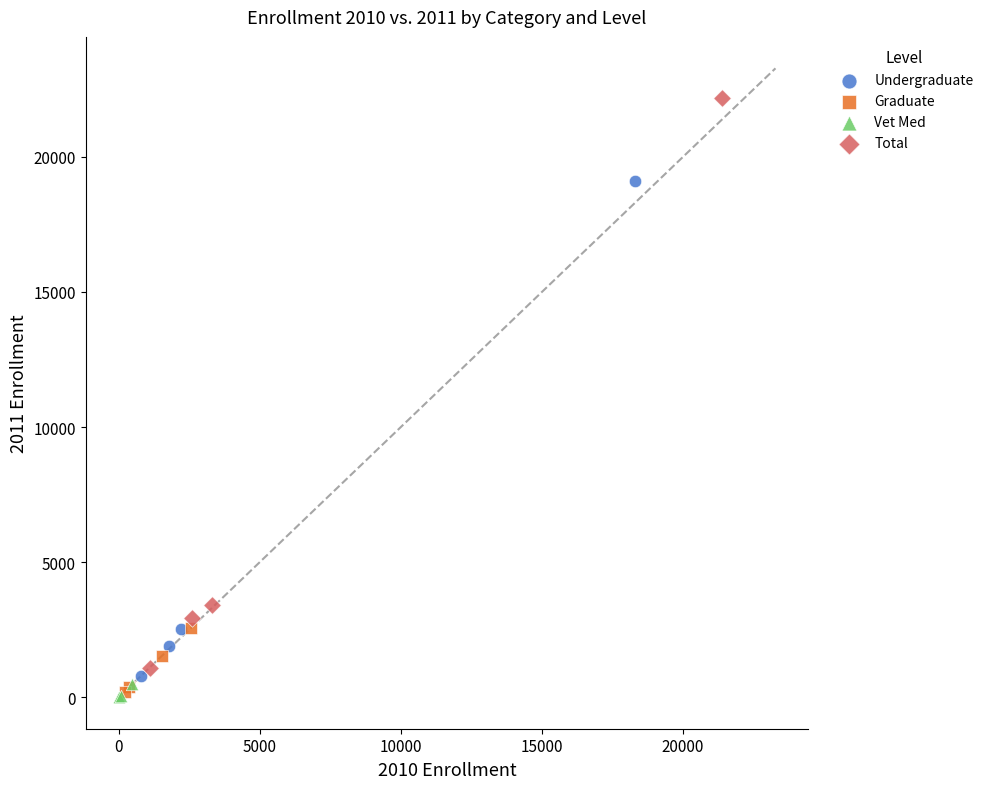

Which series has the widest spread of Y values?

Total